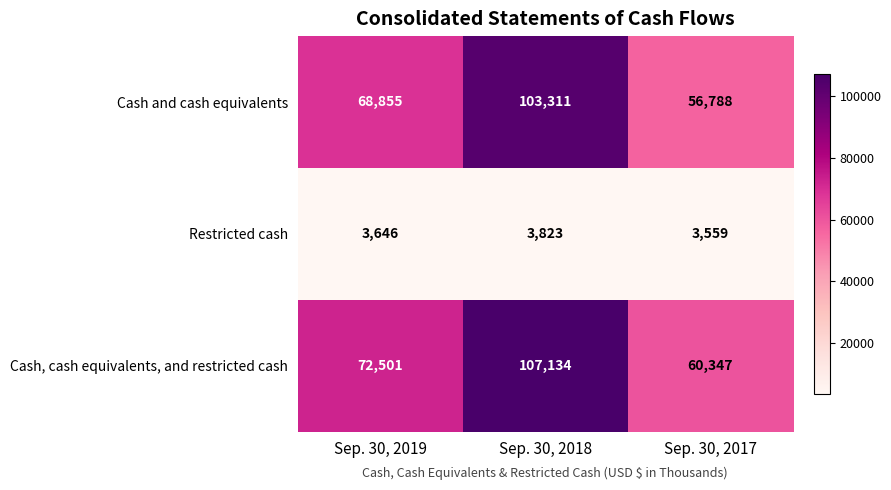

How many data points does each series have?

3